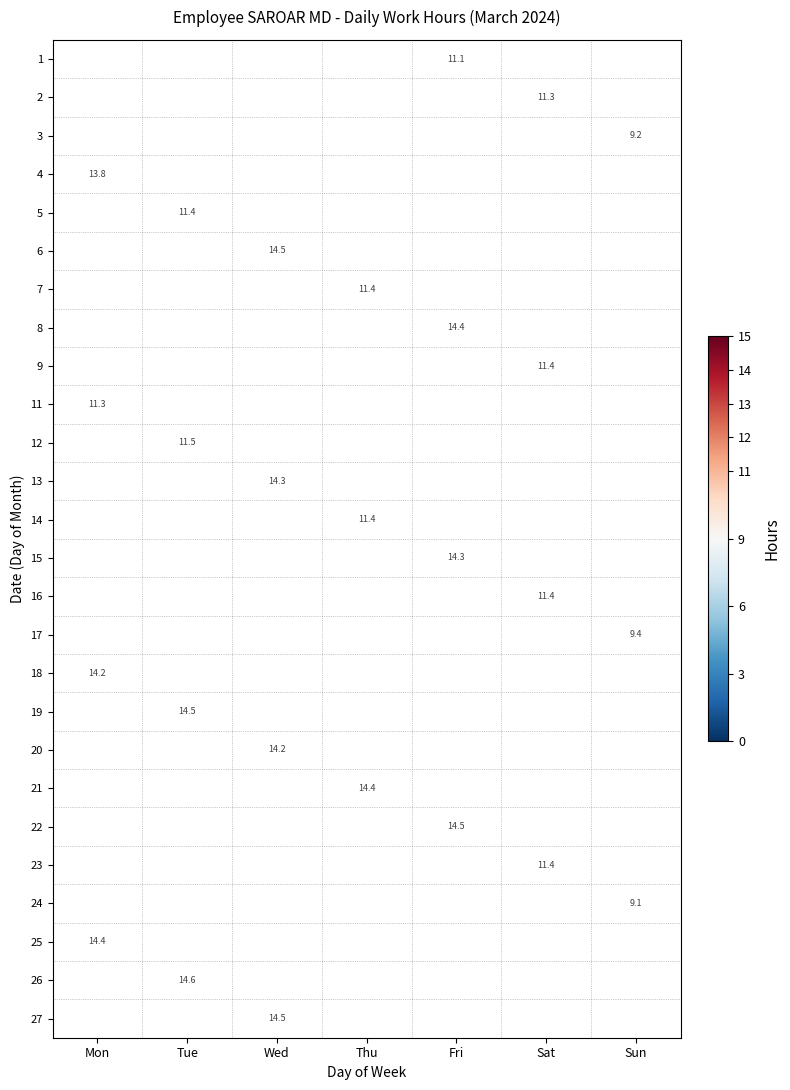

Which category has the highest value in the 19 series?

Mon